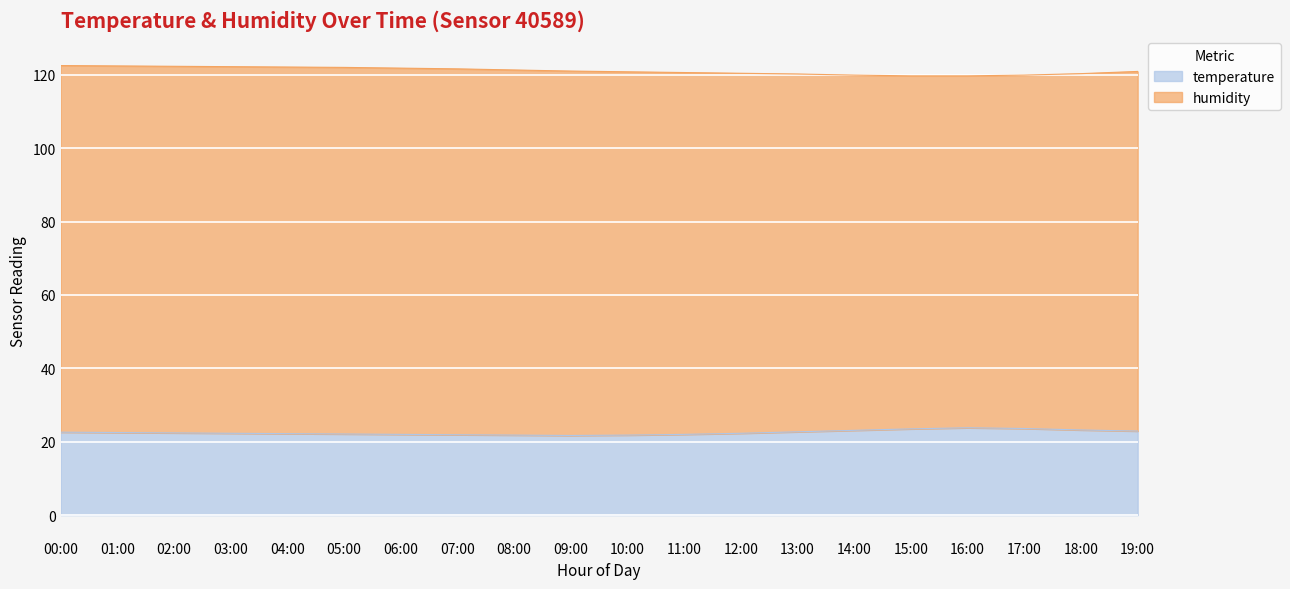

What is the label of the 1st point from the left?

00:00